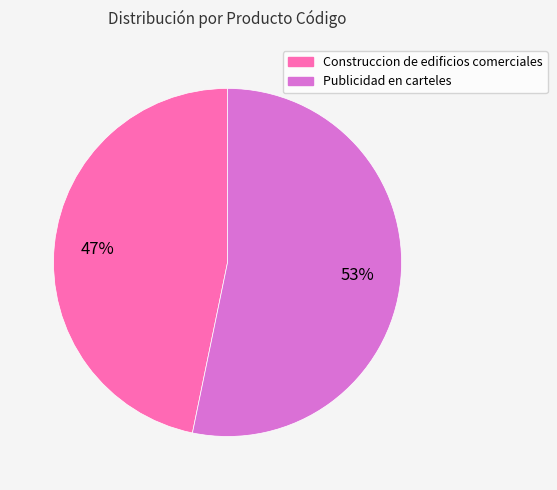

Is it true that Construccion de edificios comerciales is 39% of the pie?

False